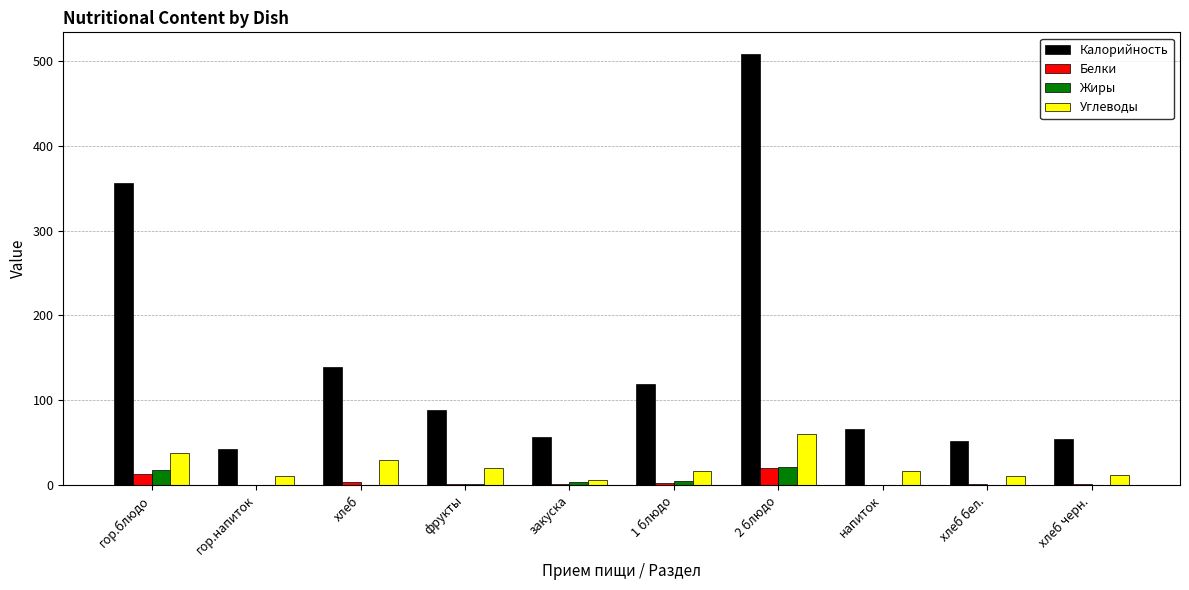

At which category is the sum across all series the highest?

2 блюдо